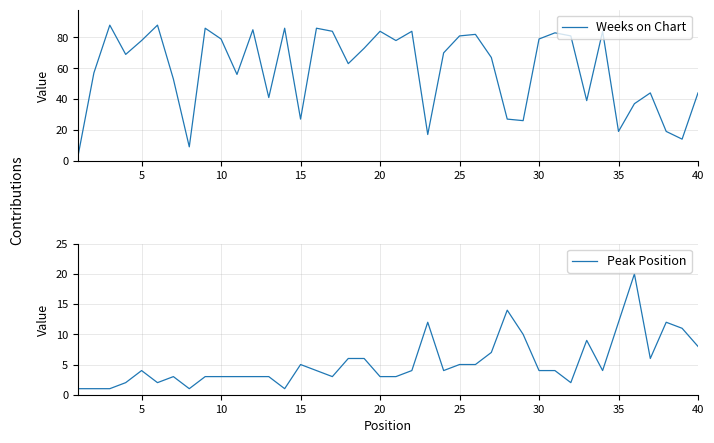

At how many categories does at least one series exceed 83?

10